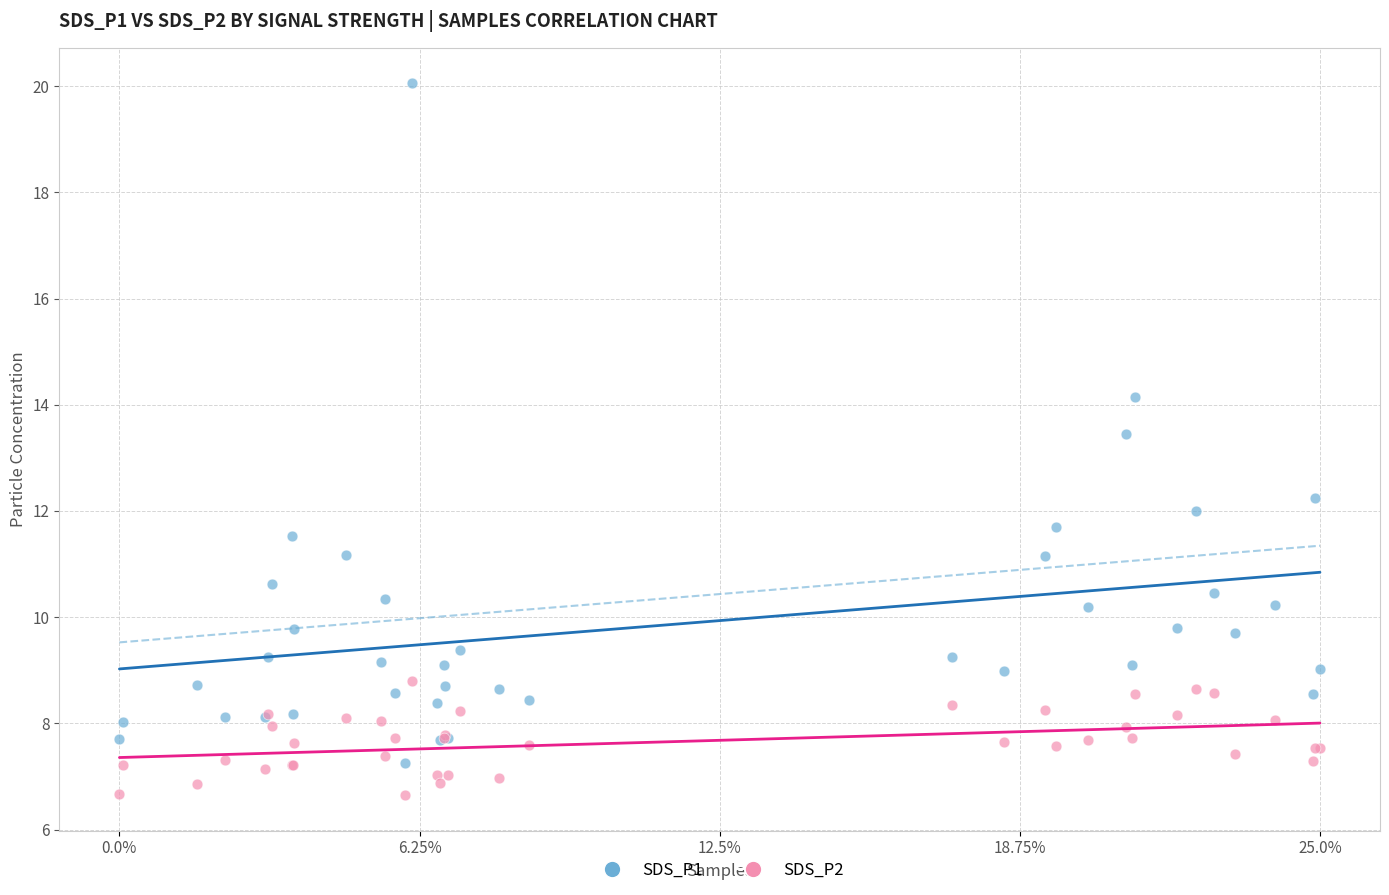

What is the X range (max minus min) for the scatter plot?

1.0